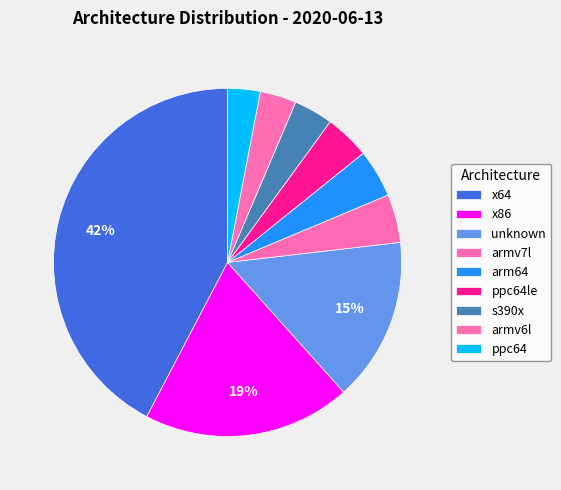

True or false: unknown accounts for 28% of the total.

False